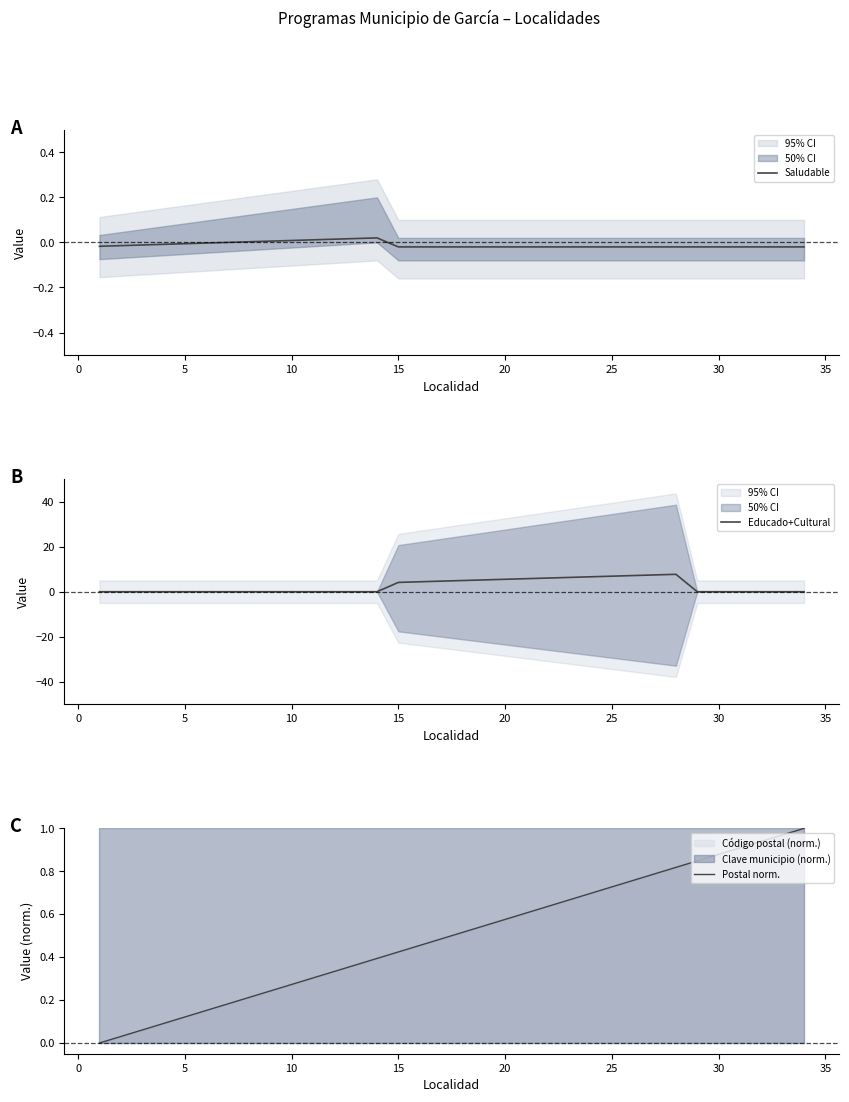

List the series in order of their overall mean, lowest first.

Saludable, Postal norm., Educado+Cultural